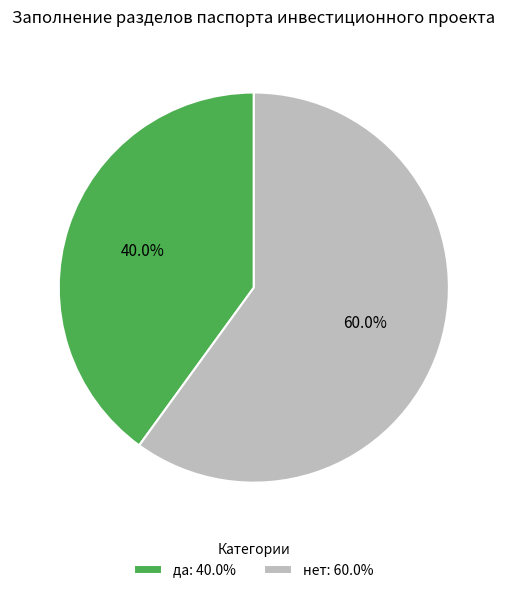

Which has a higher value, нет or да?

нет